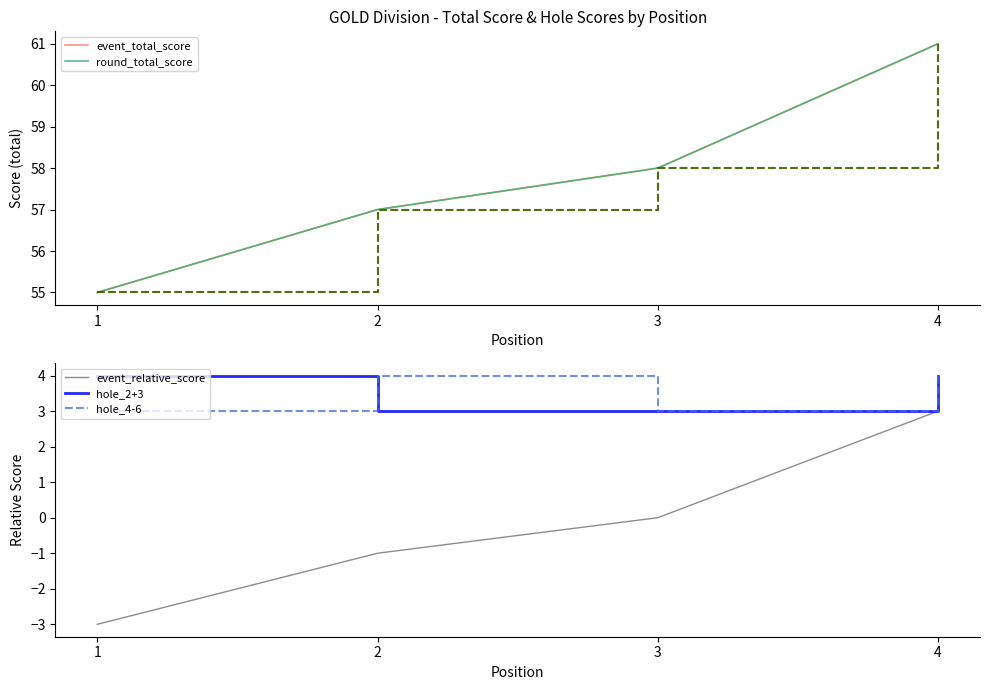

True or false: round_total_score has a value of 61 at 4.

True